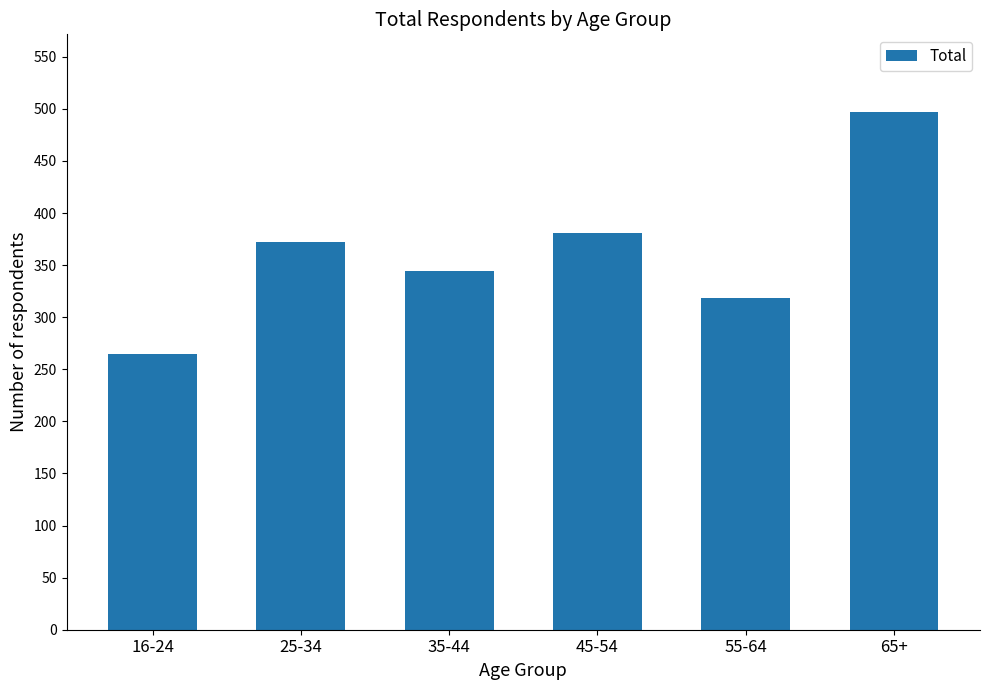

What position from the right is 25-34?

5